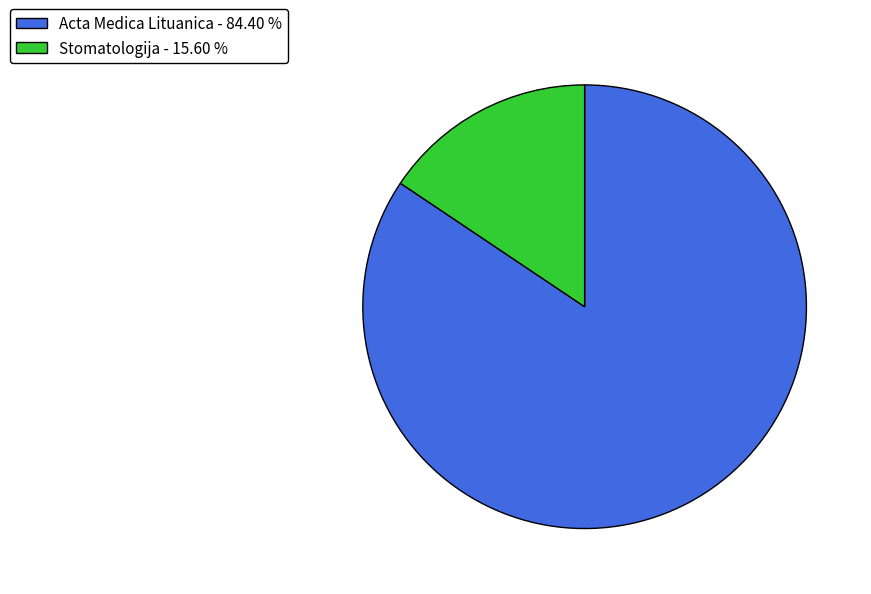

Which category has the smallest portion of the pie?

Stomatologija